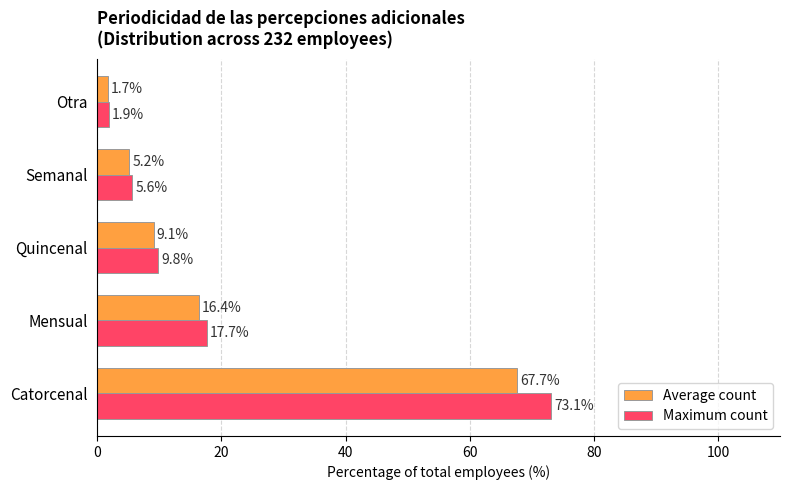

How many categories are shown in the chart?

5